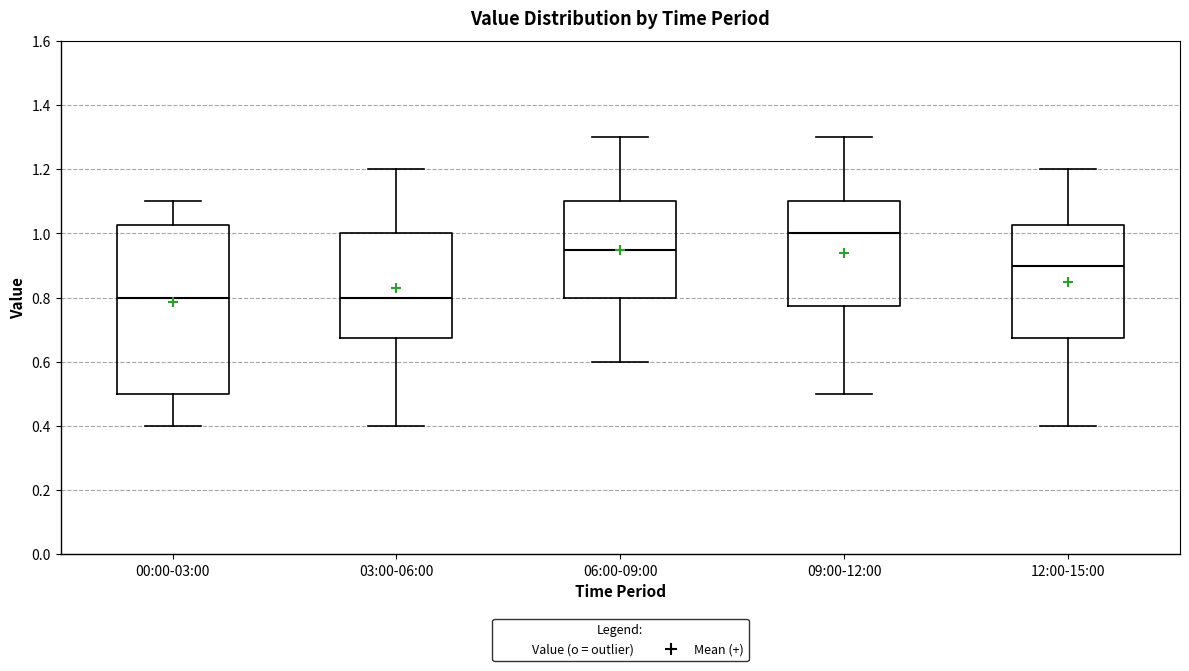

Which box is the tallest, from its lower edge to its upper edge?

00:00-03:00